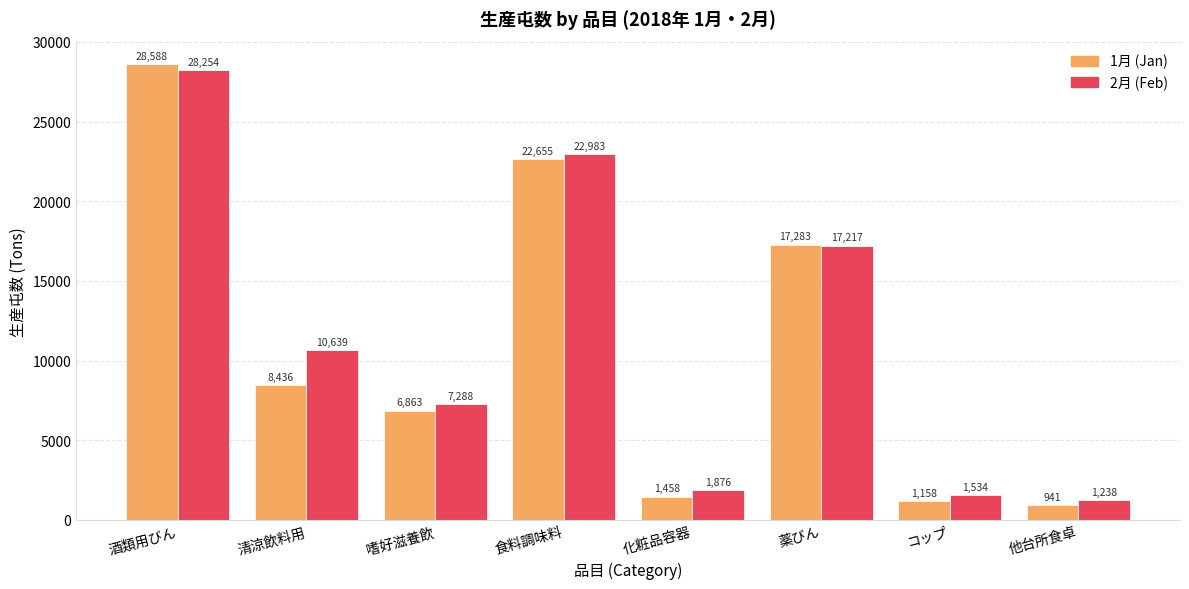

At which label does 1月 (Jan) first exceed 8436?

酒類用びん